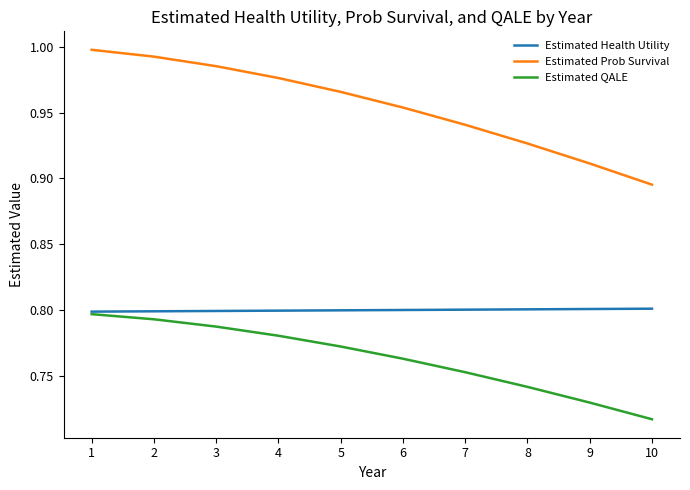

At which label does Estimated Prob Survival reach its minimum?

10